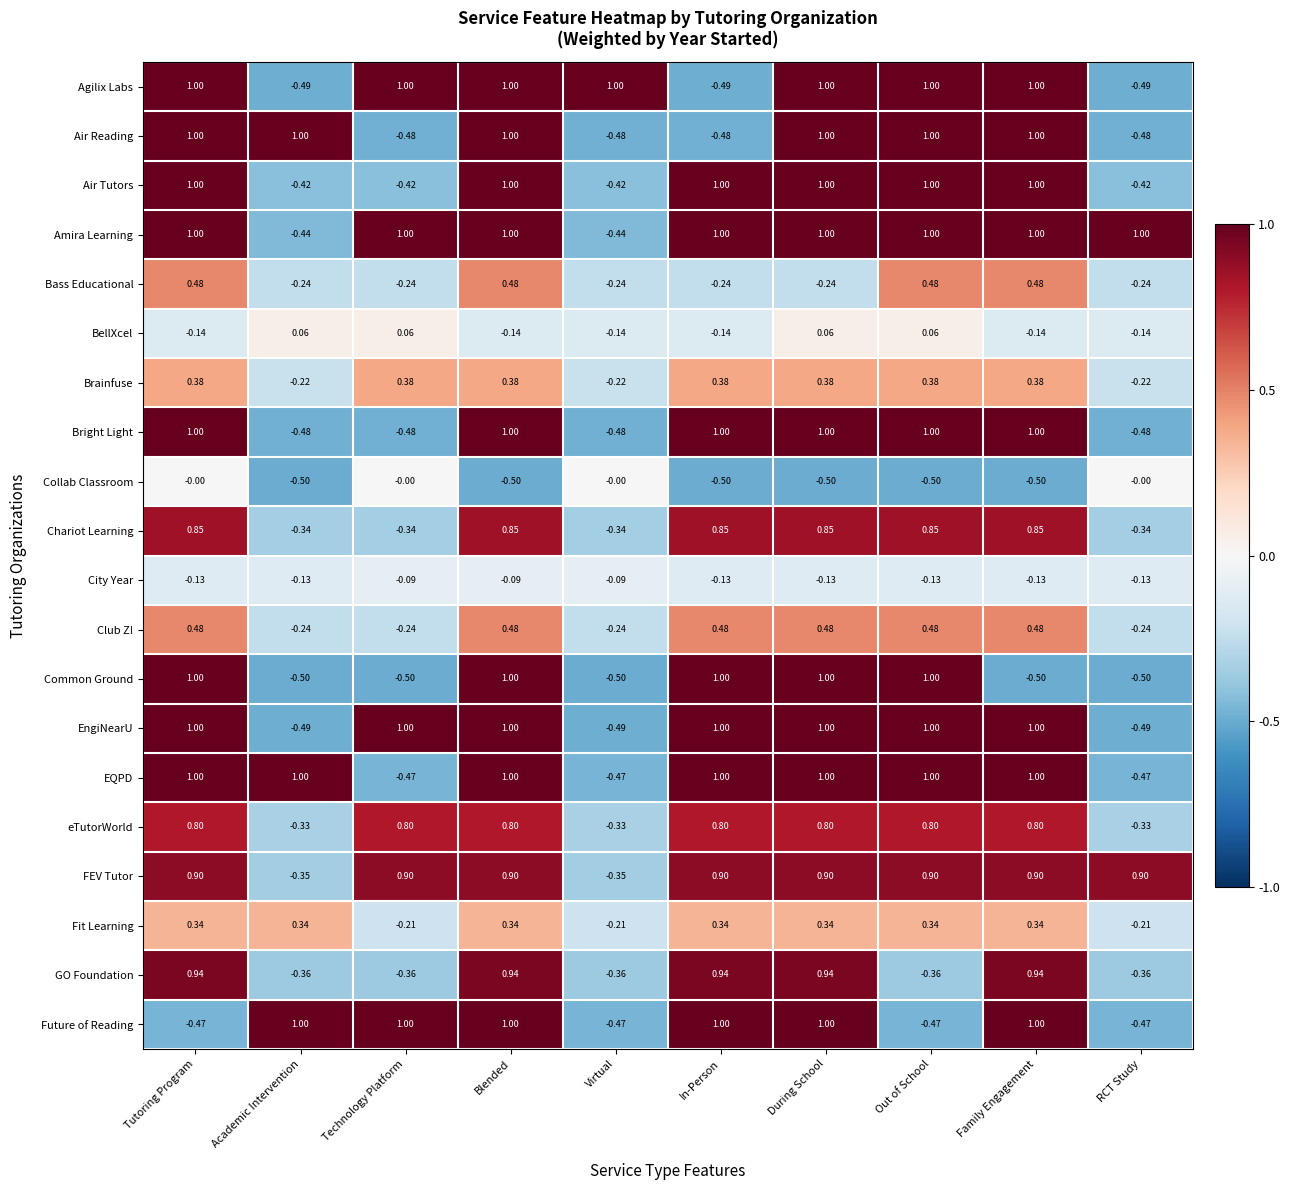

Which series has the largest total across all categories?

Amira Learning